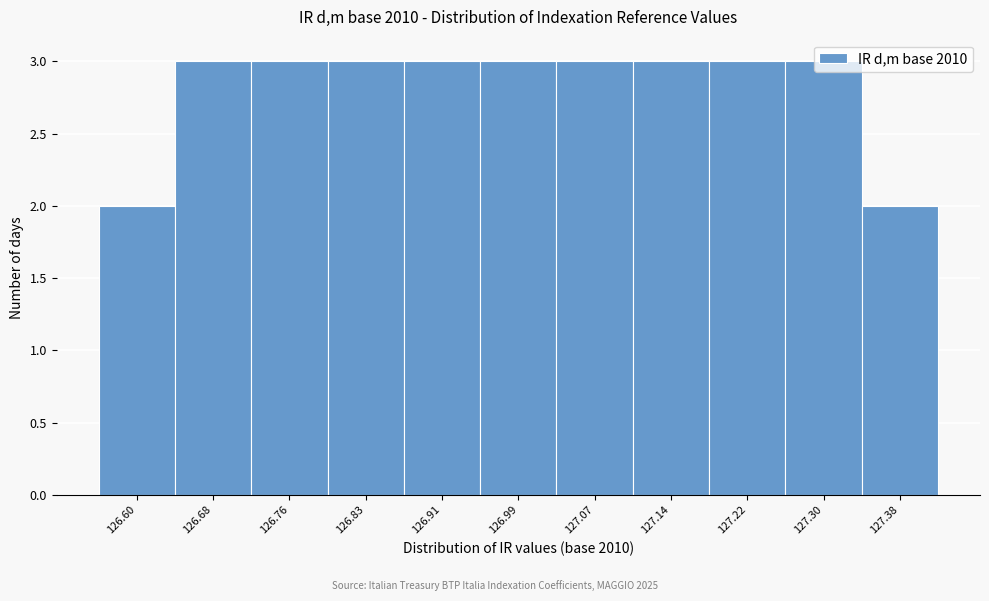

What is the sum of all values?

31